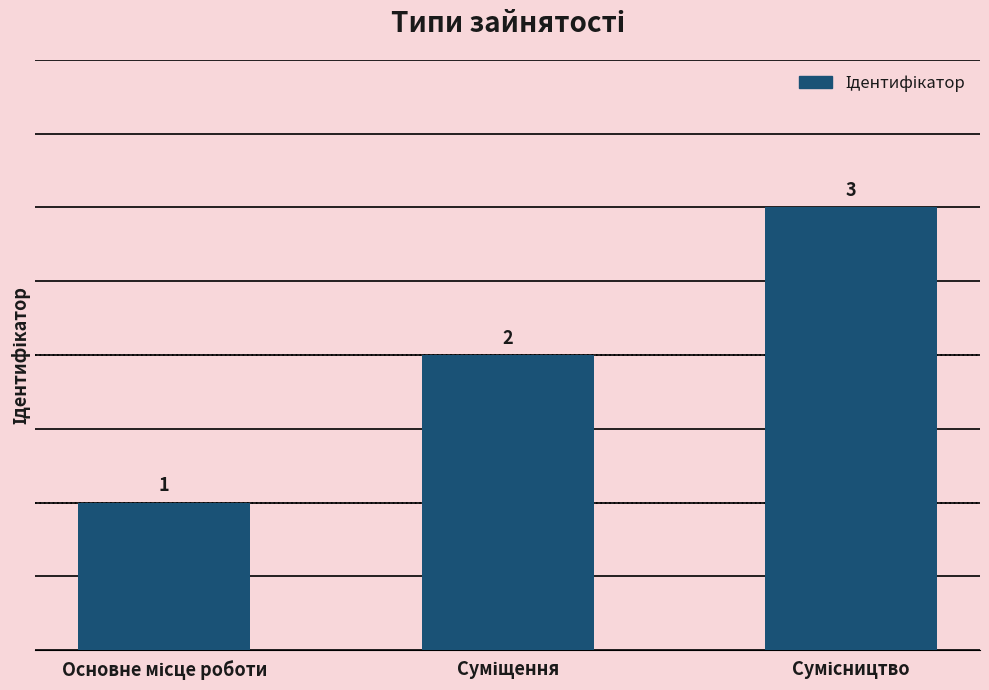

How many values are between 1 and 3?

3